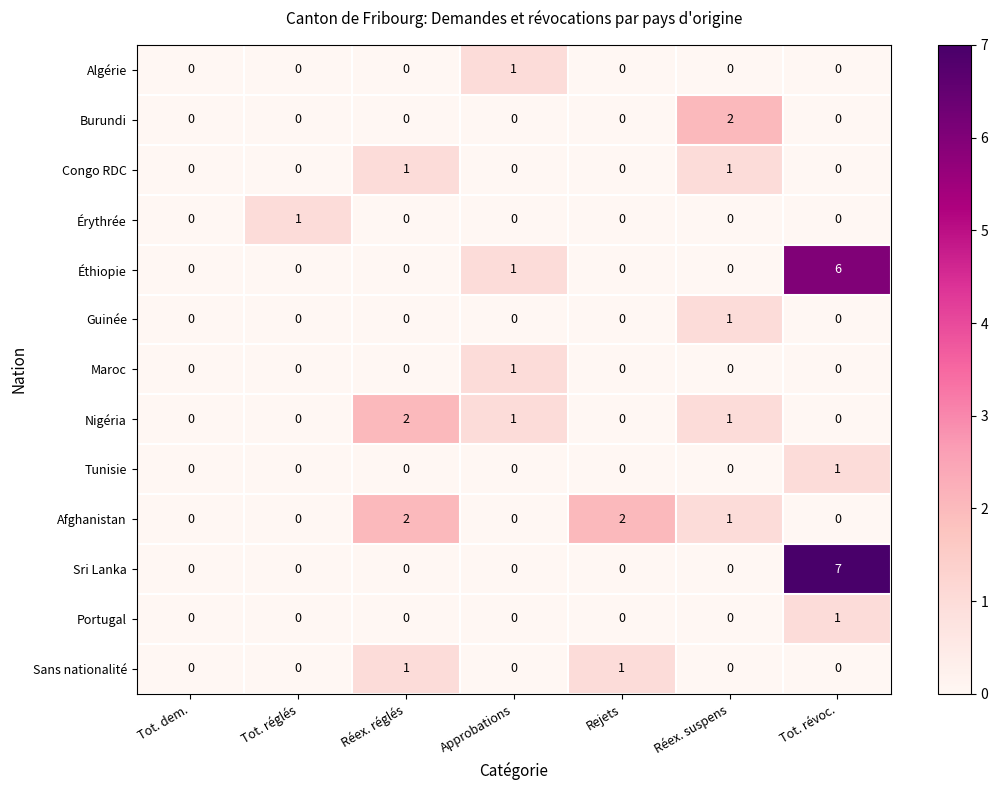

Which label corresponds to the largest value in the chart?

Tot. révoc.